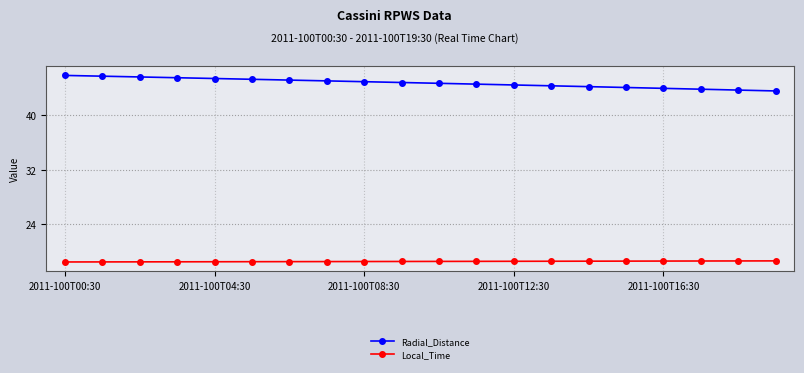

Which series has the largest range (max minus min)?

Radial_Distance